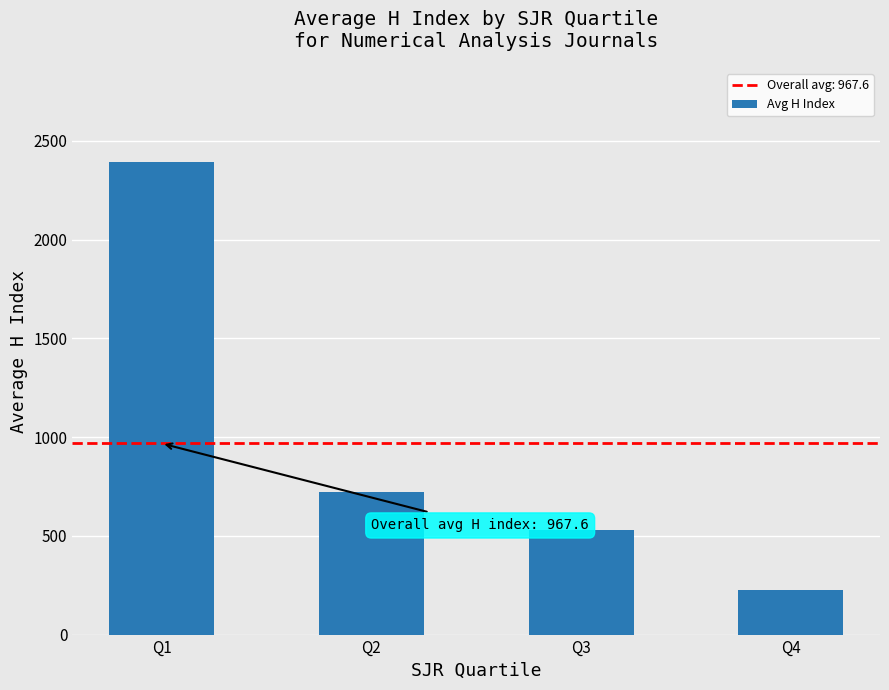

What is the maximum value shown in the chart?

2391.1